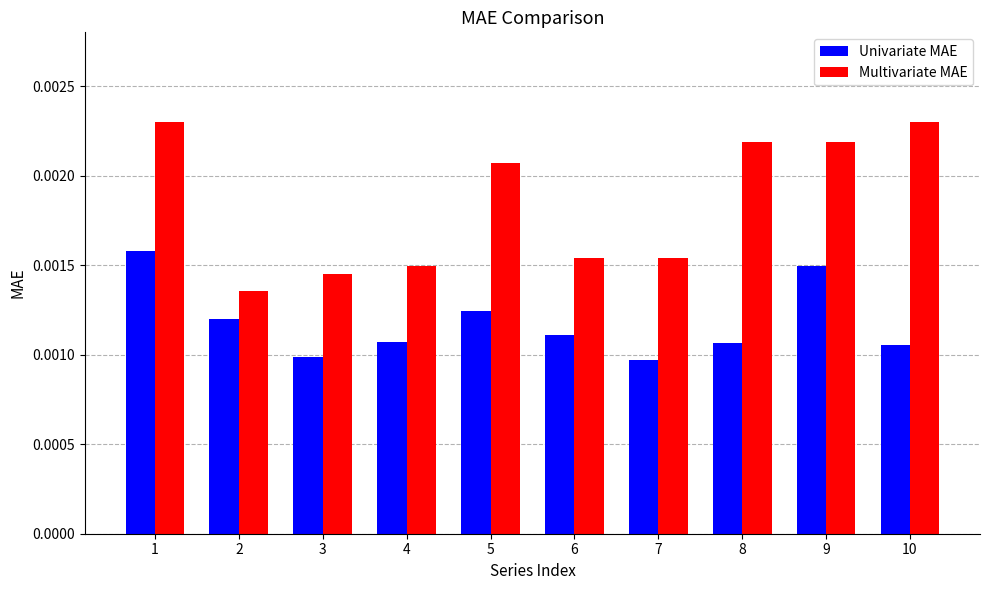

At 3, list the series in order from largest to smallest.

Multivariate MAE, Univariate MAE